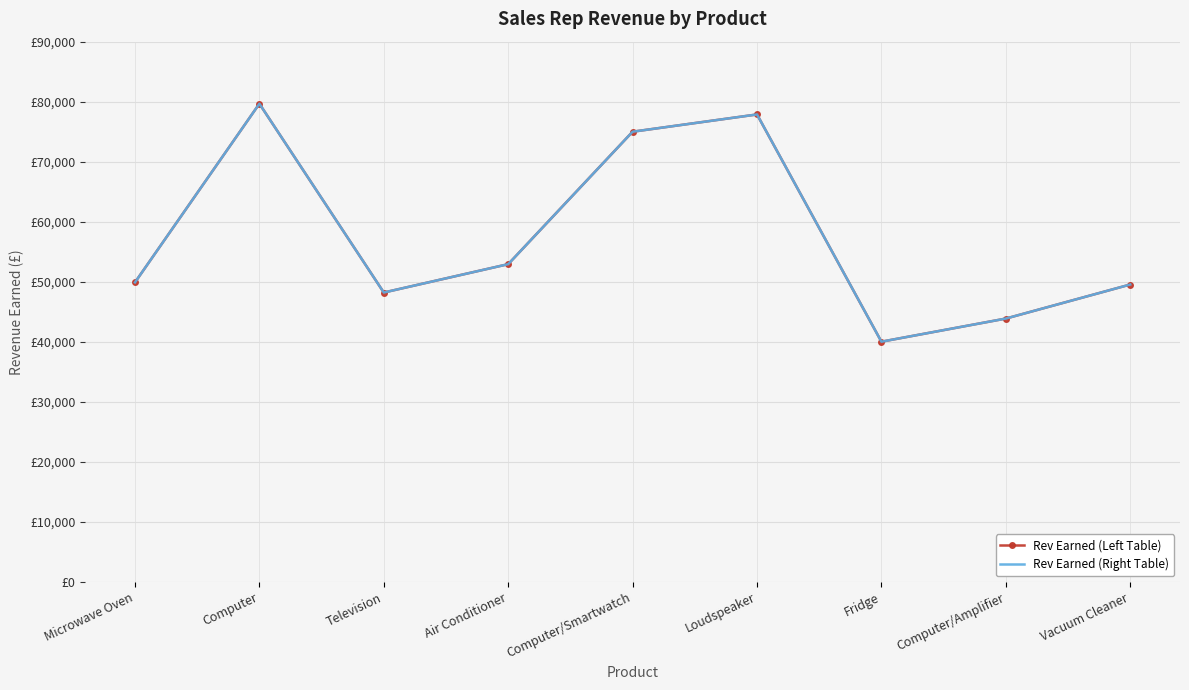

Rank the series by their maximum value, from lowest to highest.

Rev Earned (Left Table), Rev Earned (Right Table)